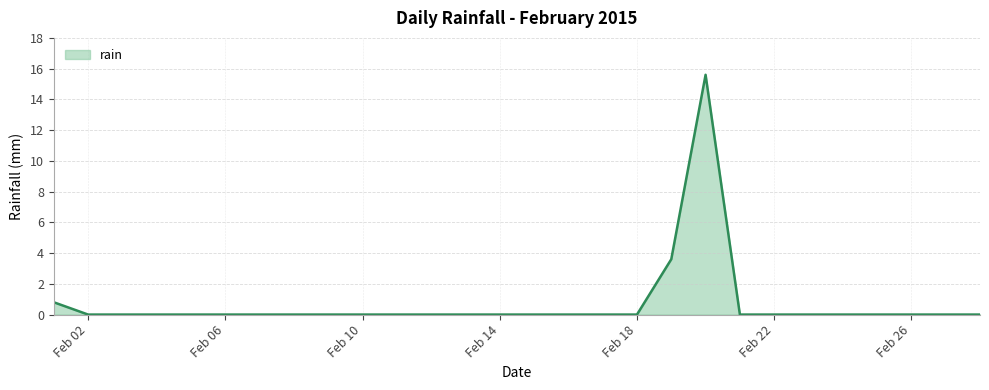

Reading left to right, what are all the values shown in this chart?

0.8	0.0	0.0	0.0	0.0	0.0	0.0	0.0	0.0	0.0	0.0	0.0	0.0	0.0	0.0	0.0	0.0	0.0	3.6	15.6	0.0	0.0	0.0	0.0	0.0	0.0	0.0	0.0